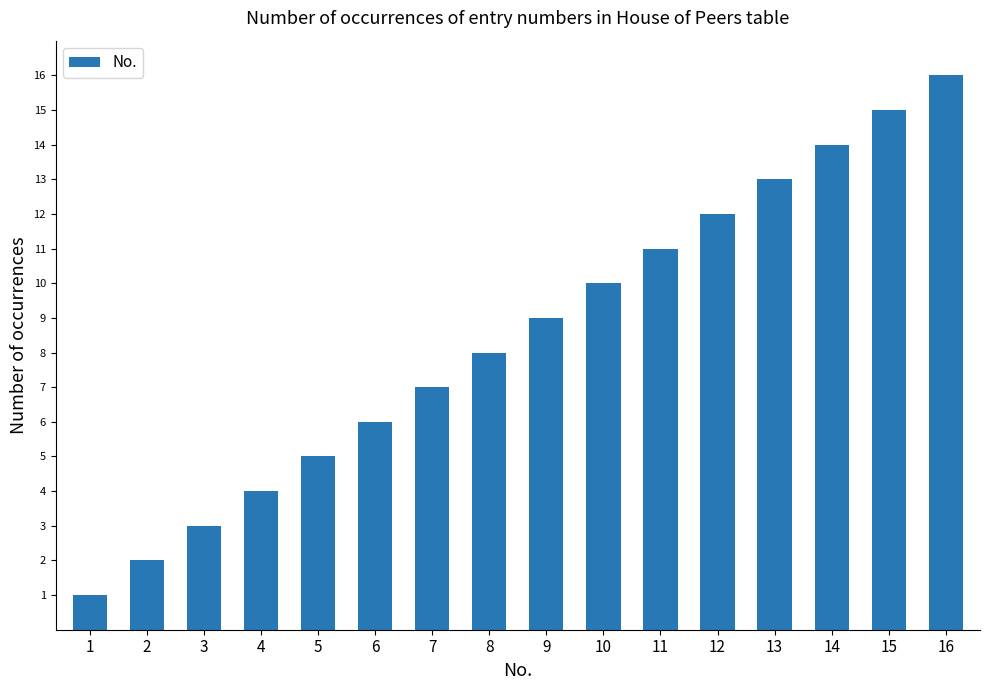

Reading right to left, extract all data points from this chart.

16=16	15=15	14=14	13=13	12=12	11=11	10=10	9=9	8=8	7=7	6=6	5=5	4=4	3=3	2=2	1=1